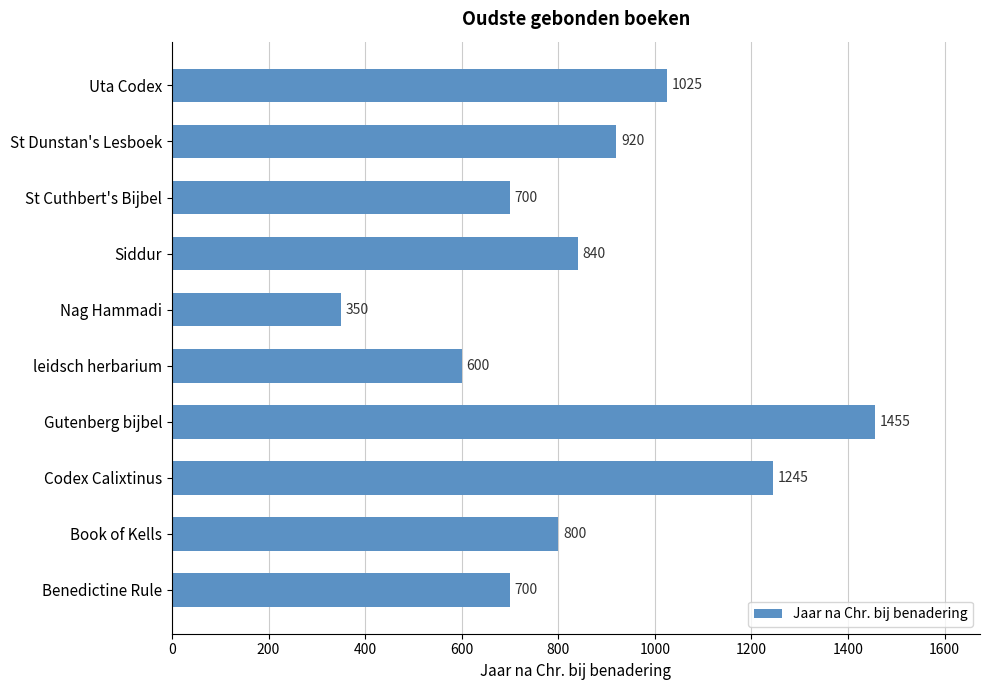

Reading top to bottom, what are all the values shown in this chart?

Uta Codex=1025	St Dunstan's Lesboek=920	St Cuthbert's Bijbel=700	Siddur=840	Nag Hammadi=350	leidsch herbarium=600	Gutenberg bijbel=1455	Codex Calixtinus=1245	Book of Kells=800	Benedictine Rule=700